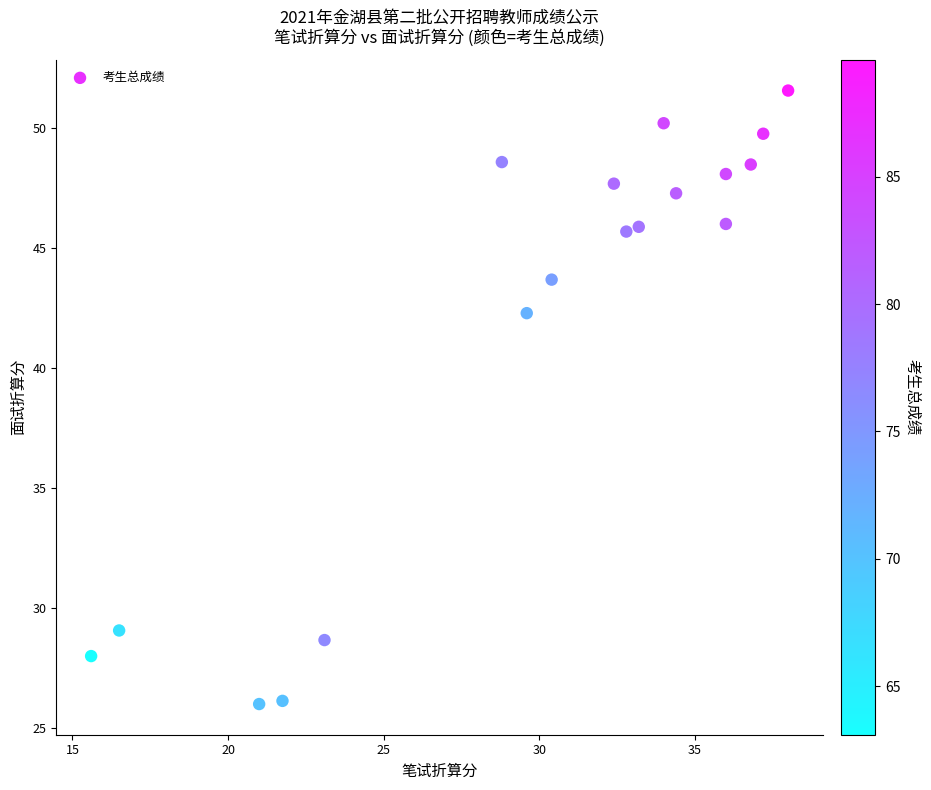

What is the range of Y values (max minus min)?

25.6